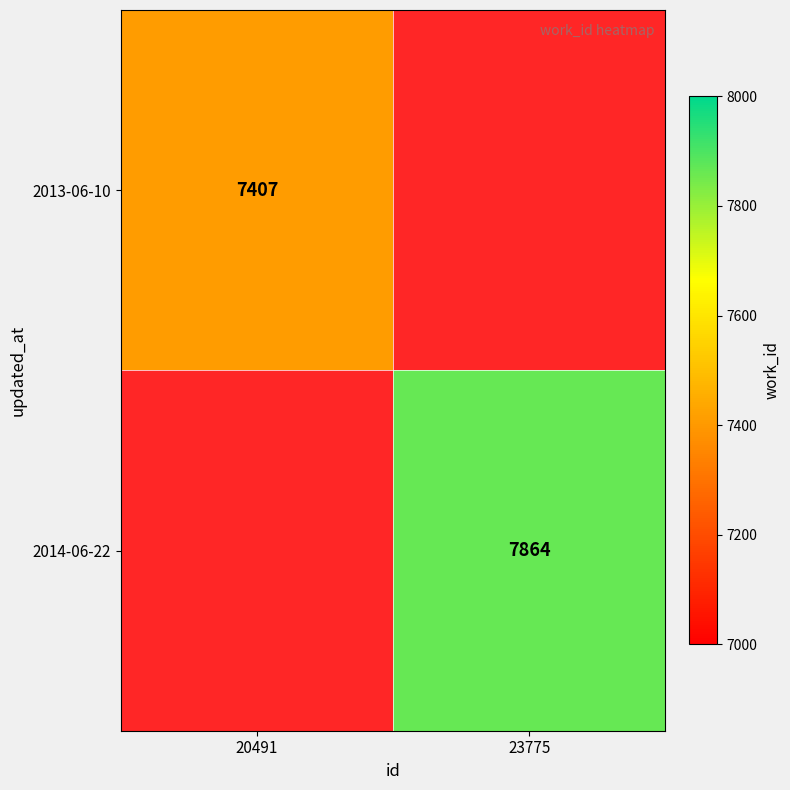

Between 23775 and 20491, which is larger?

20491